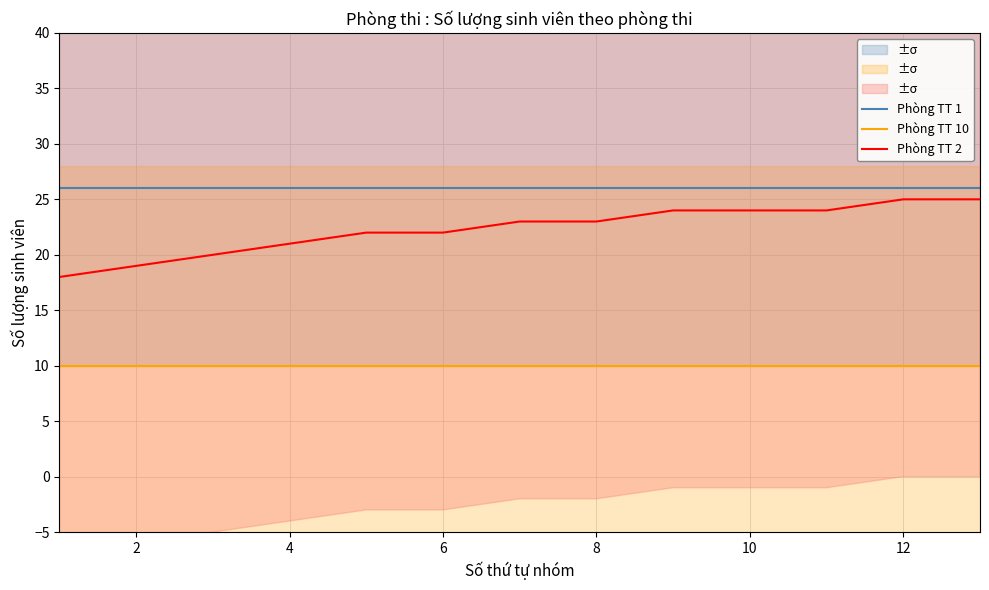

True or false: Phòng TT 10 and Phòng TT 1 intersect in this chart.

False